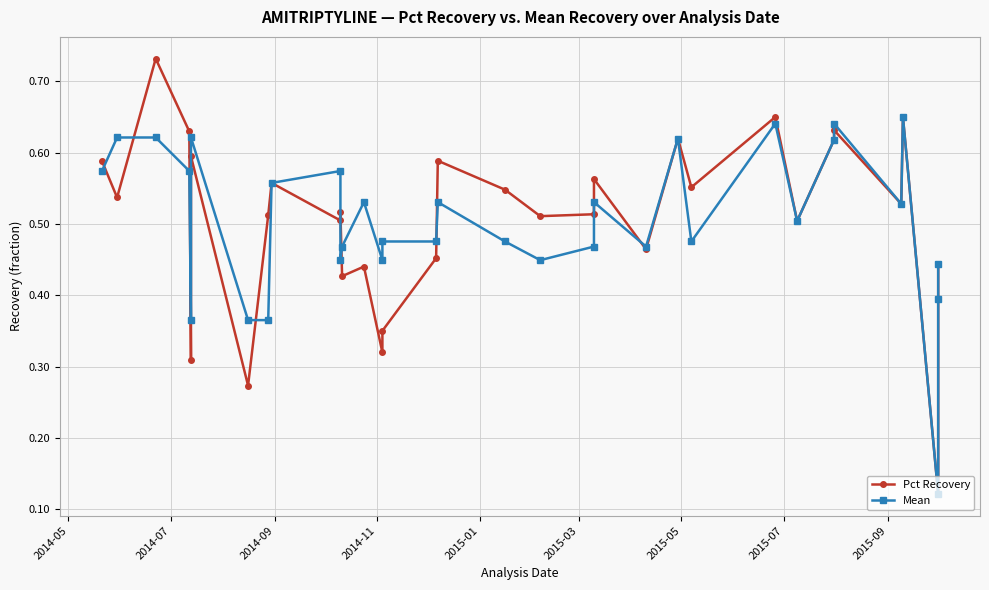

What is the lowest value of the Mean series?

0.1